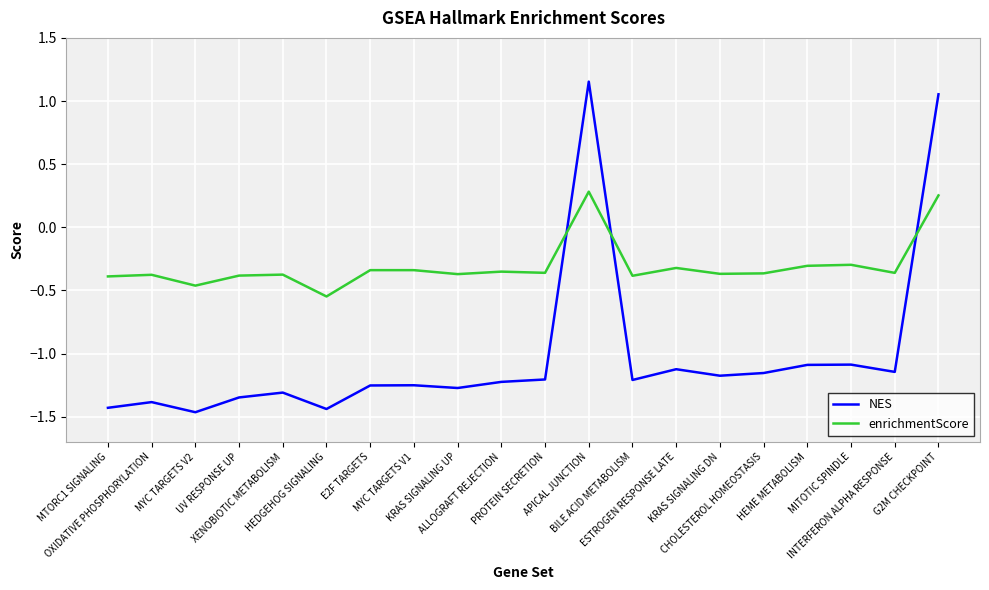

Where is enrichmentScore nearest to the value 0?

G2M CHECKPOINT